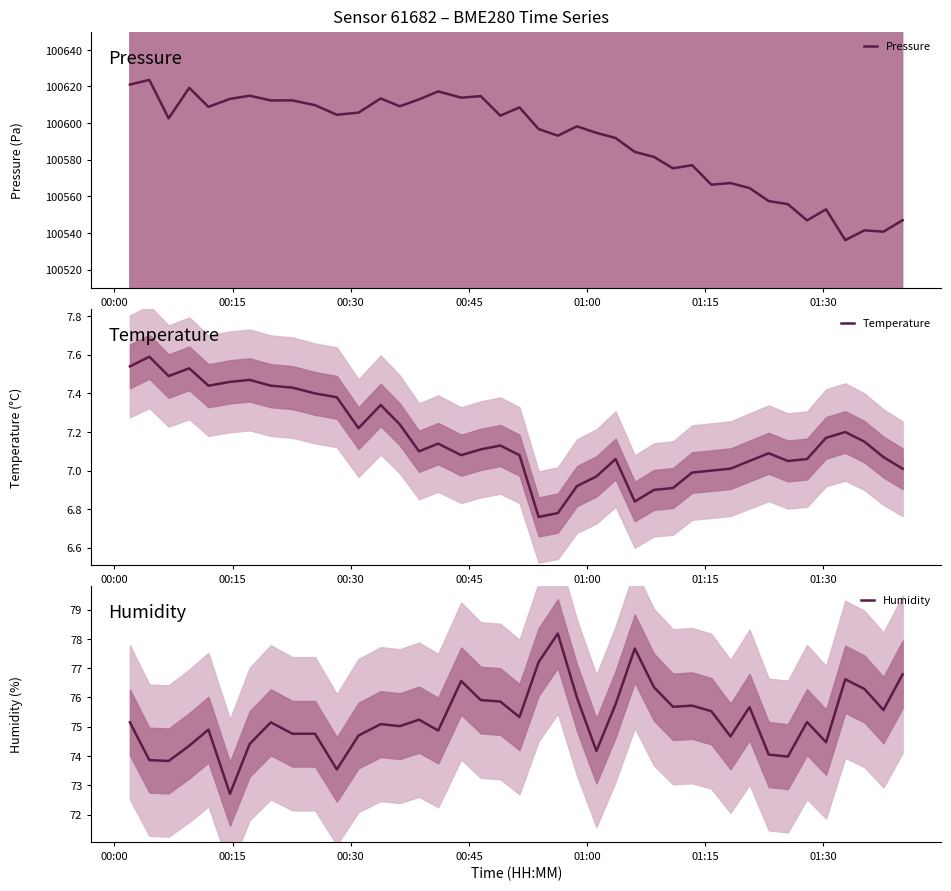

What is the value of the Temperature point at the 8th from the left?

7.4